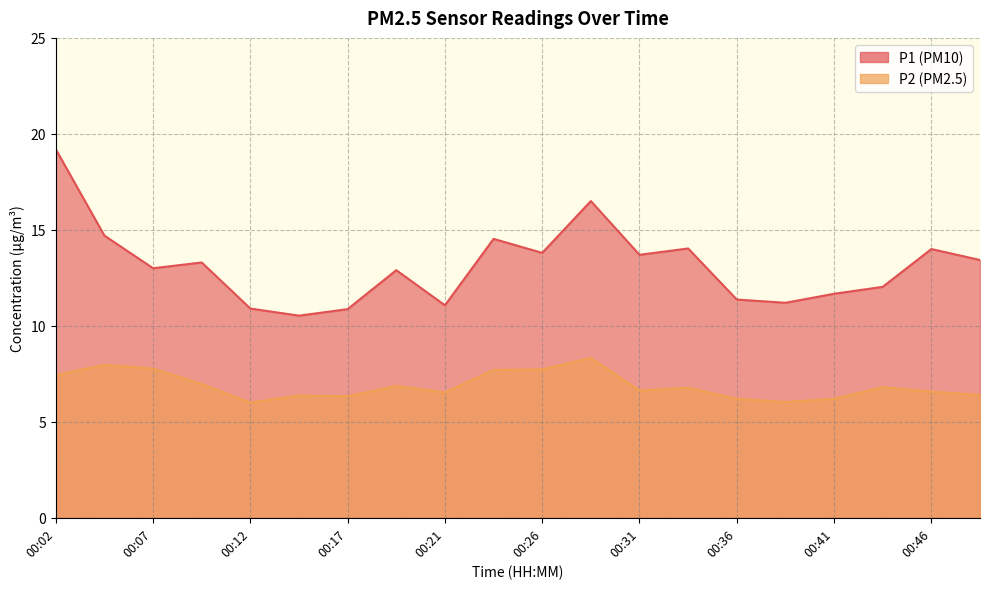

What is the maximum value for P2?

8.3